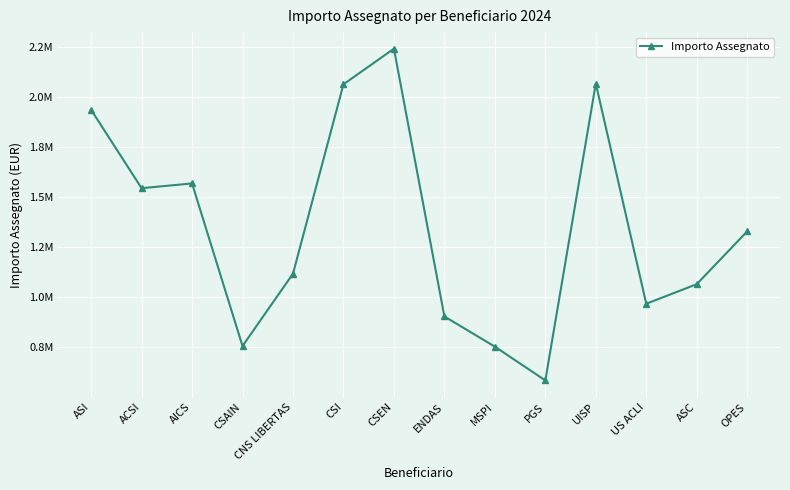

Is it true that the value at MSPI is 752191.9?

True